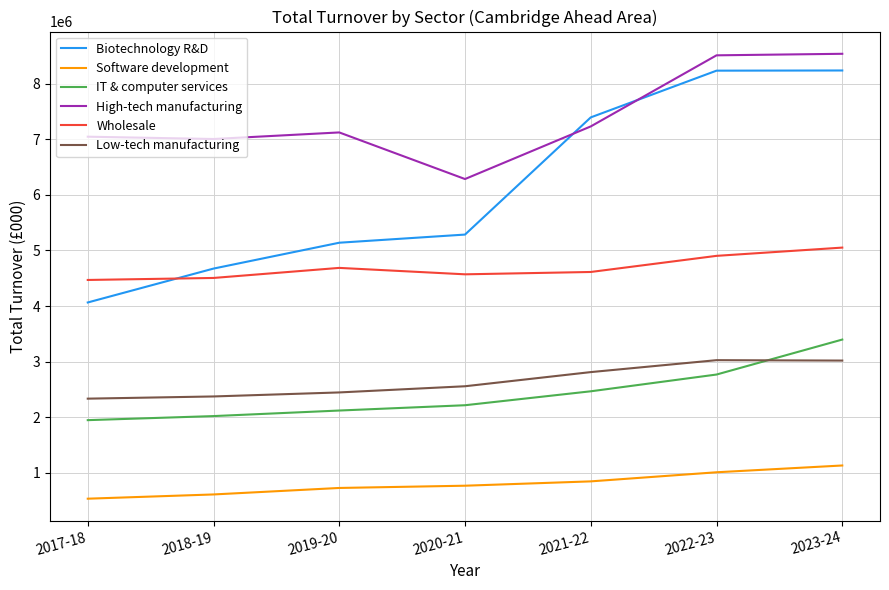

Does the chart display data point markers on the line(s)?

No